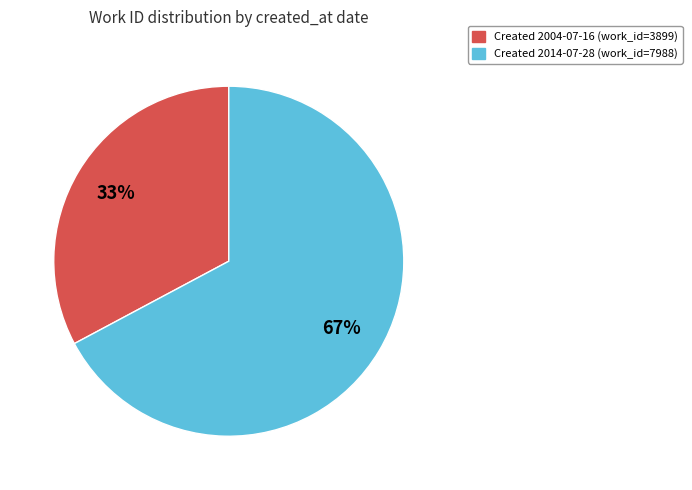

Does any single category account for the majority?

Yes